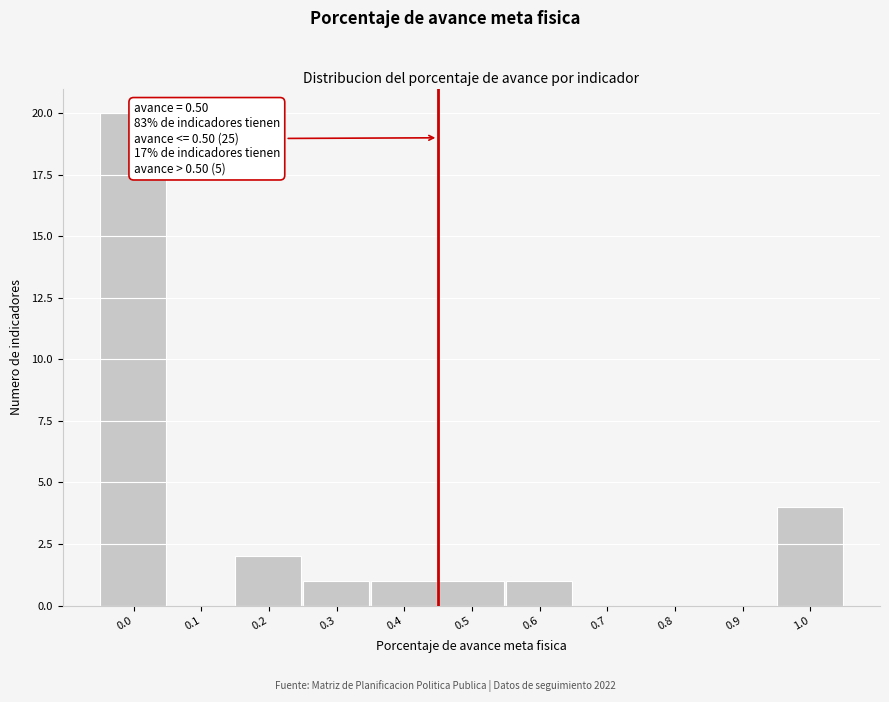

Reading right to left, what are all the values shown in this chart?

1.0=4	0.9=0	0.8=0	0.7=0	0.6=1	0.5=1	0.4=1	0.3=1	0.2=2	0.1=0	0.0=20